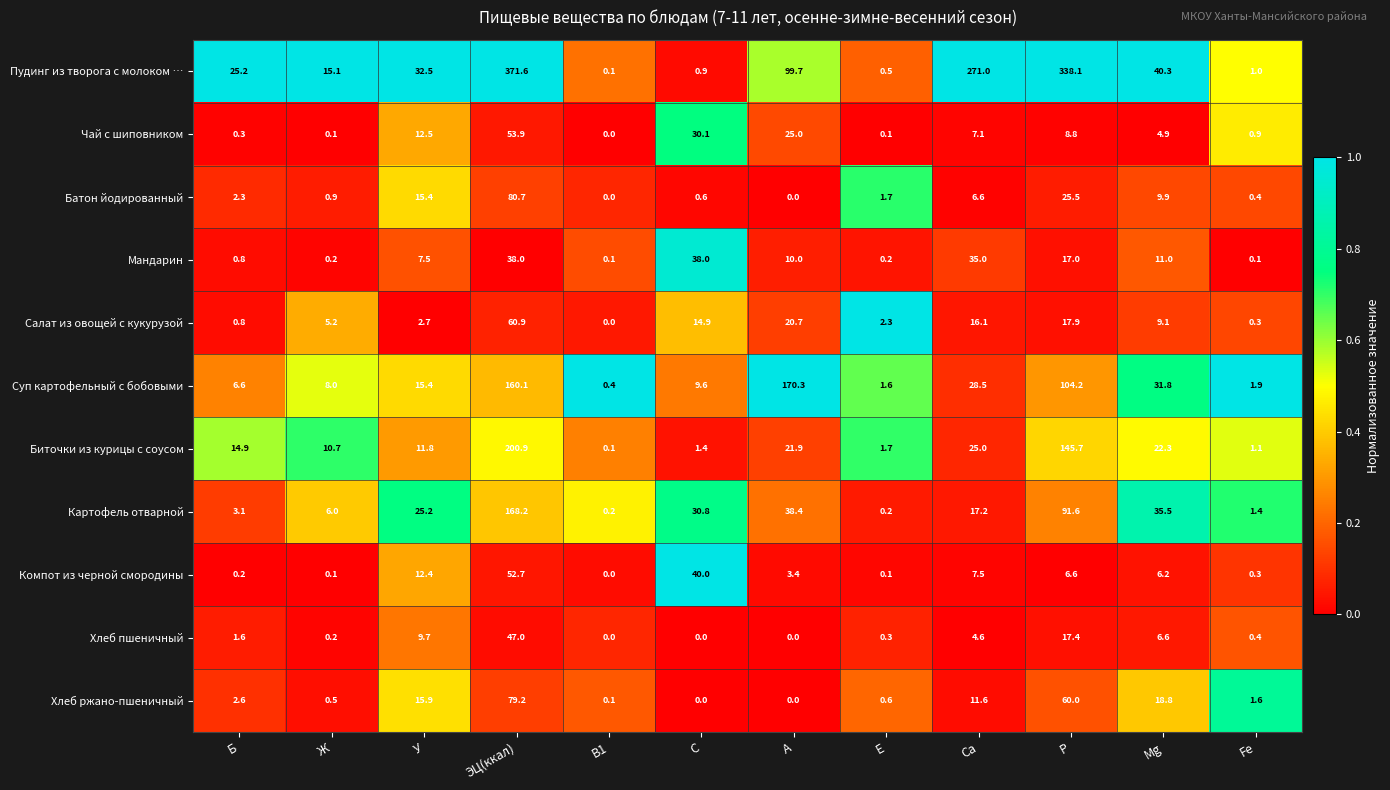

List the series in order of their peak value, highest first.

Пудинг из творога с молоком …, Биточки из курицы с соусом, Суп картофельный с бобовыми, Картофель отварной, Батон йодированный, Хлеб ржано-пшеничный, Салат из овощей с кукурузой, Чай с шиповником, Компот из черной смородины, Хлеб пшеничный, Мандарин